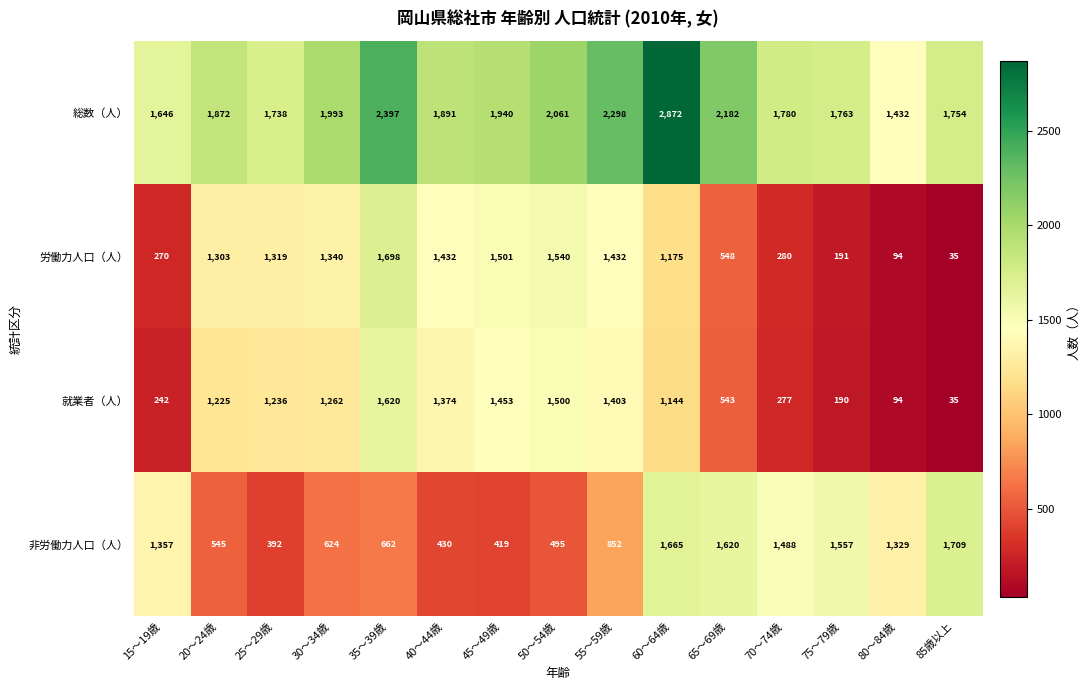

True or false: 総数（人） has a value of 1508 at 35～39歳.

False